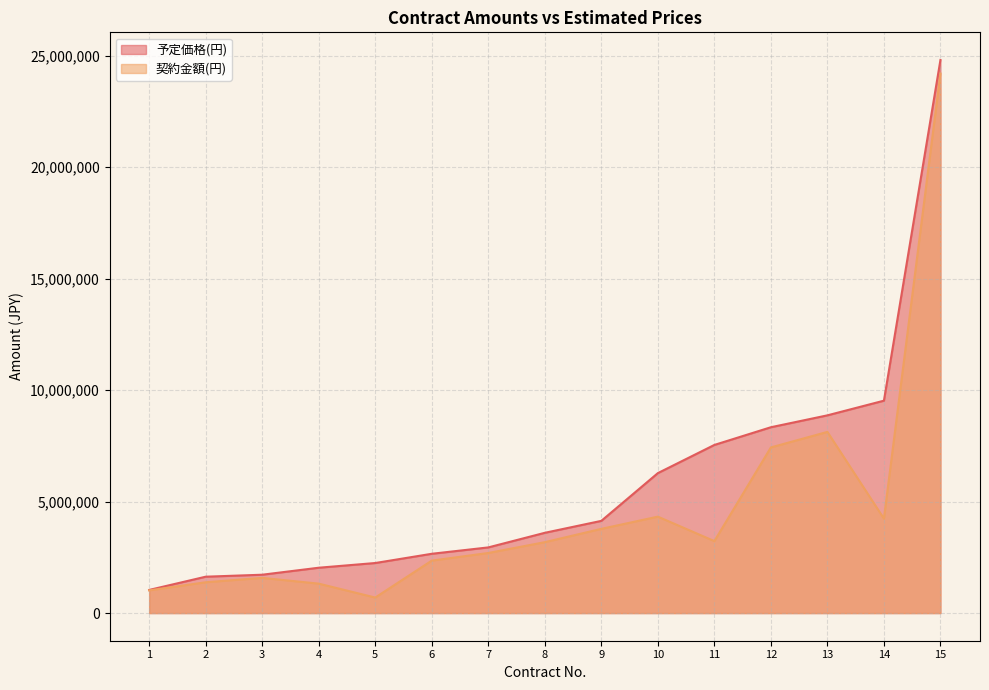

At which label does 契約金額(円) first exceed 3180055?

9